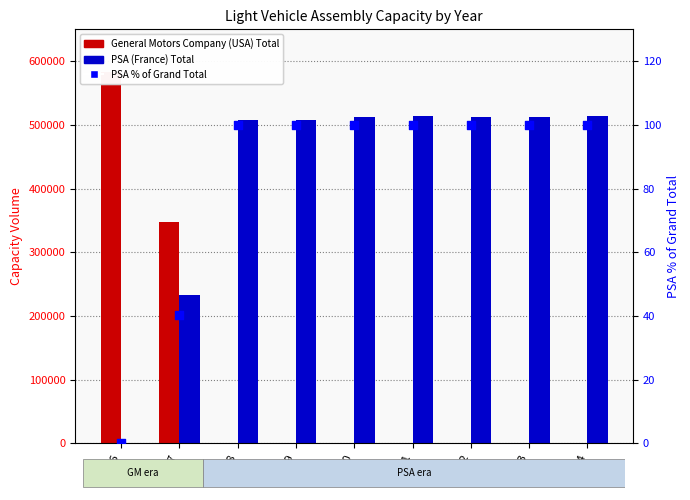

Is the value of PSA % of Grand Total at 2018 greater than the value of PSA (France) Total at 2023?

No